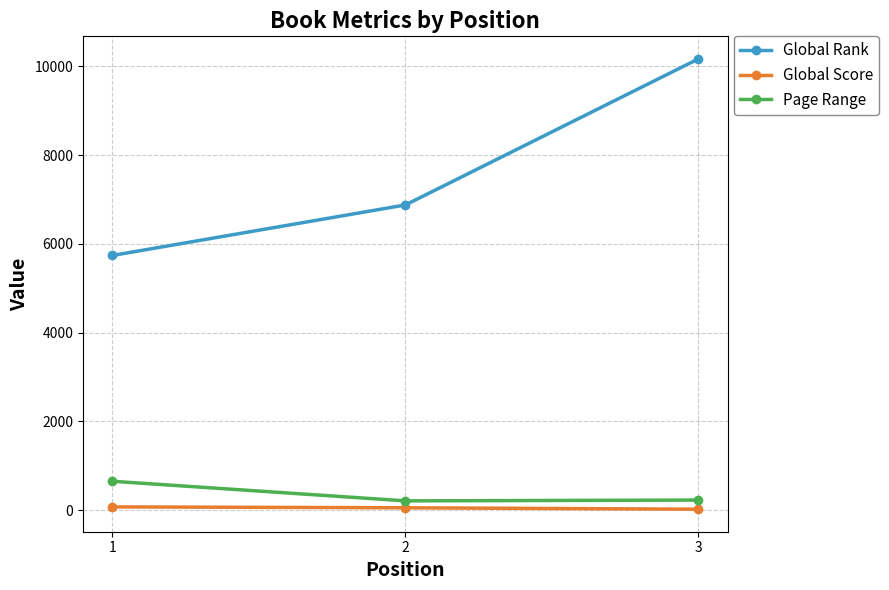

Is the value of Global Score at 1 greater than the value of Page Range at 3?

No